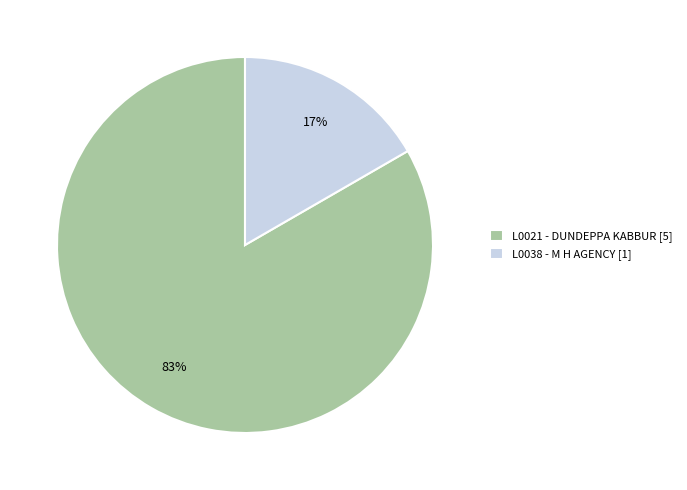

The L0038 slice represents 5% of the pie. True or false?

False